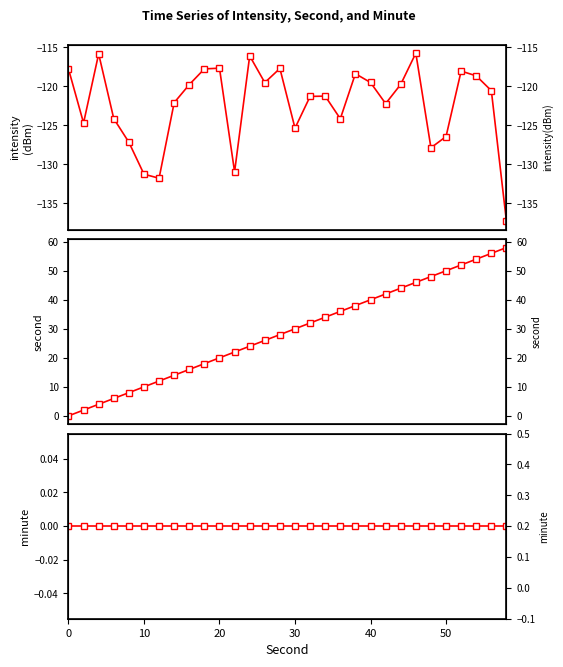

True or false: intensity(dBm) and minute intersect in this chart.

False